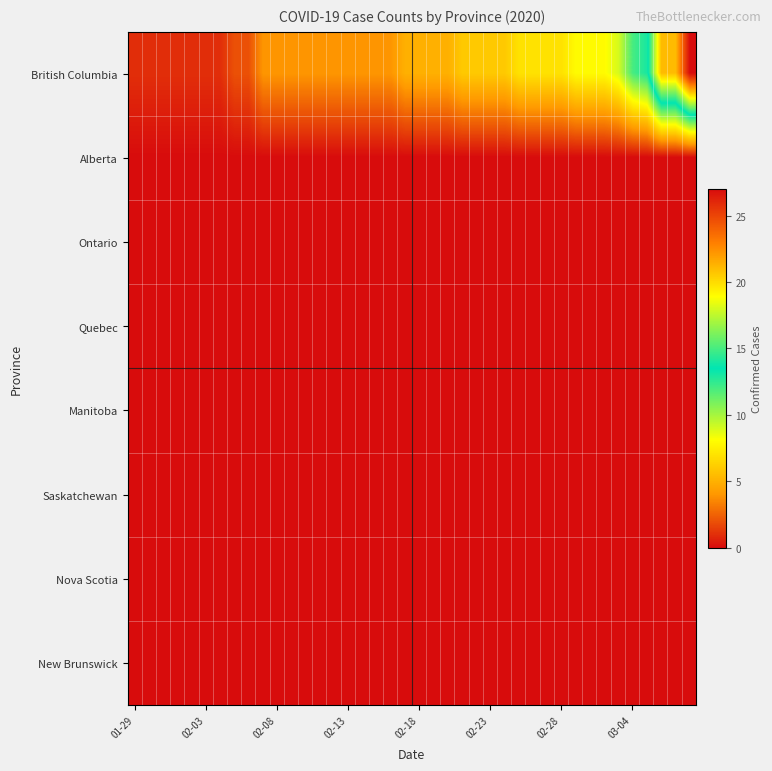

Count the number of categories in the chart.

40